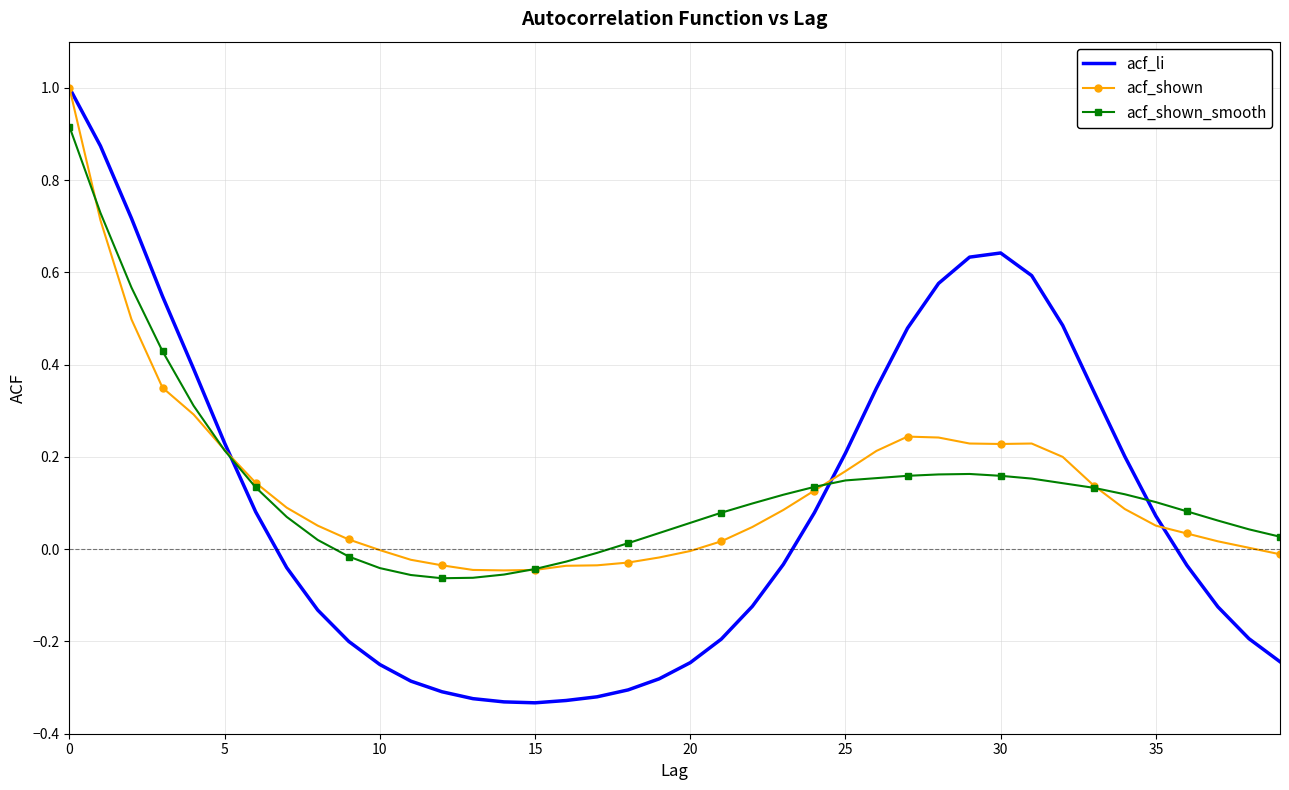

What is the difference between the second highest and minimum values in the acf_shown series?

0.8